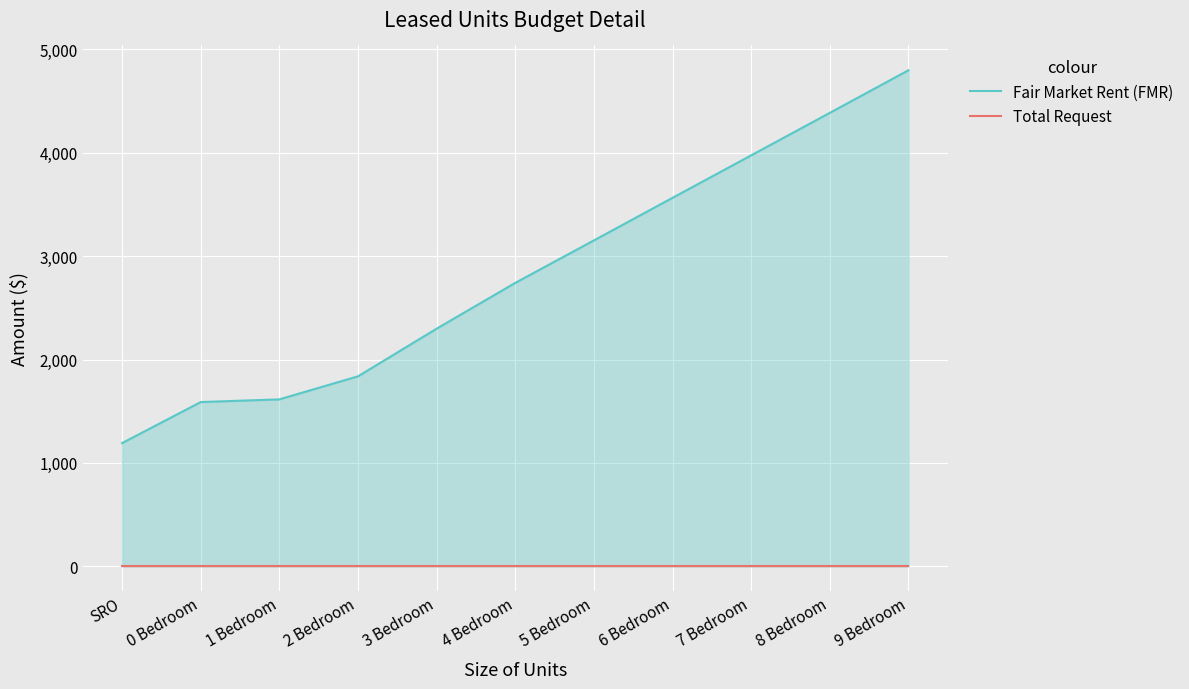

Reading right to left, list all the values displayed in this chart.

Fair Market Rent (FMR): 4799	4387	3976	3565	3153	2742	2299	1838	1615	1589	1192
Total Request: 0	0	0	0	0	0	0	0	0	0	0